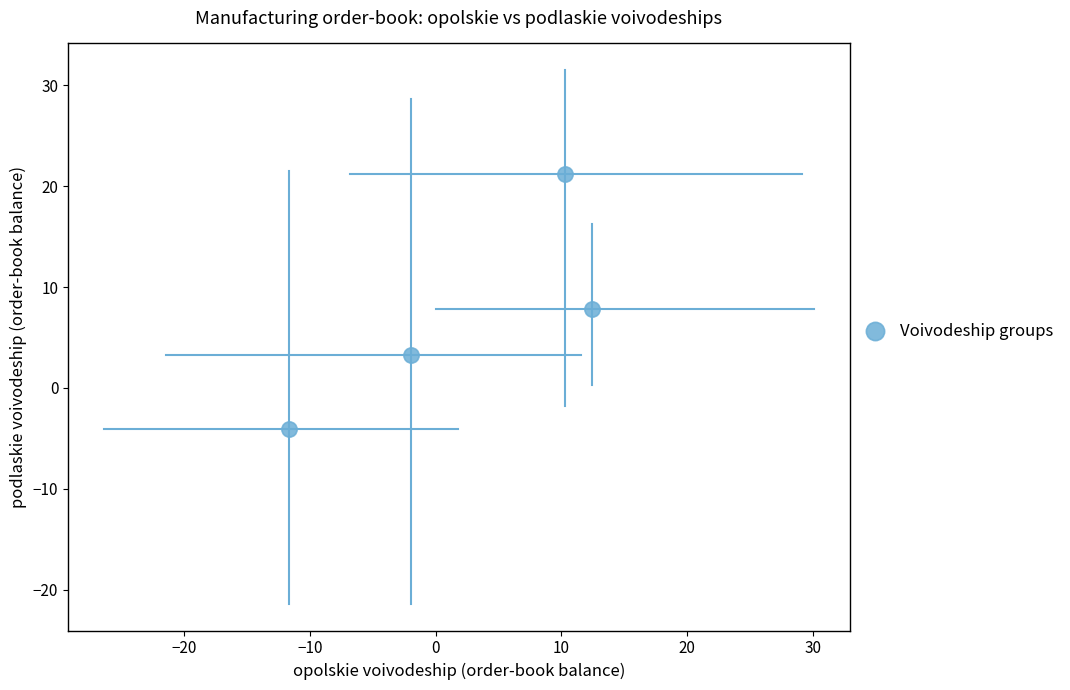

What is the average X value?

2.3